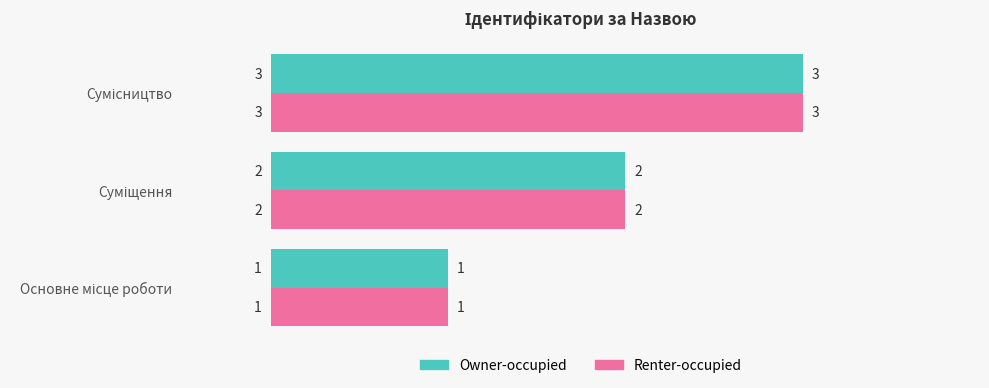

How many Renter-occupied values are between 1 and 3?

3